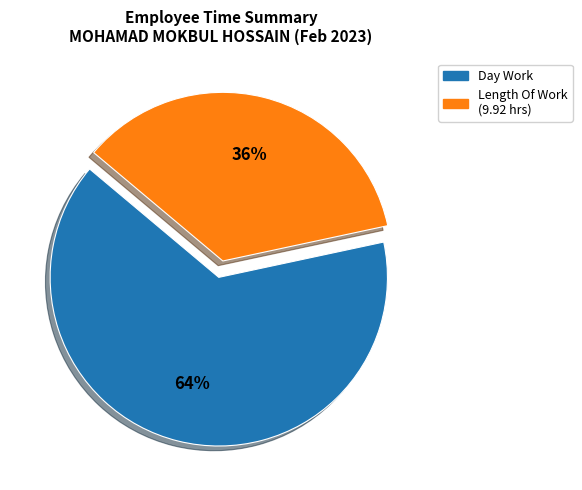

Is there a majority slice in this chart?

Yes